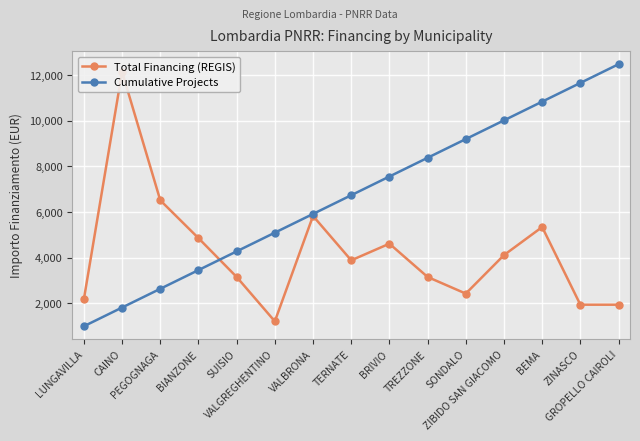

What is the difference between the maximum and minimum values in the Total Financing (REGIS) series?

10935